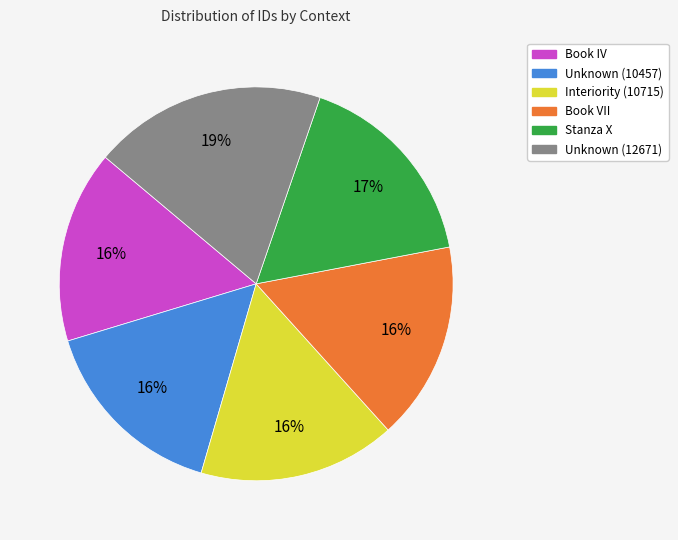

Is the sum of Stanza X and Interiority (10715) greater than half?

No